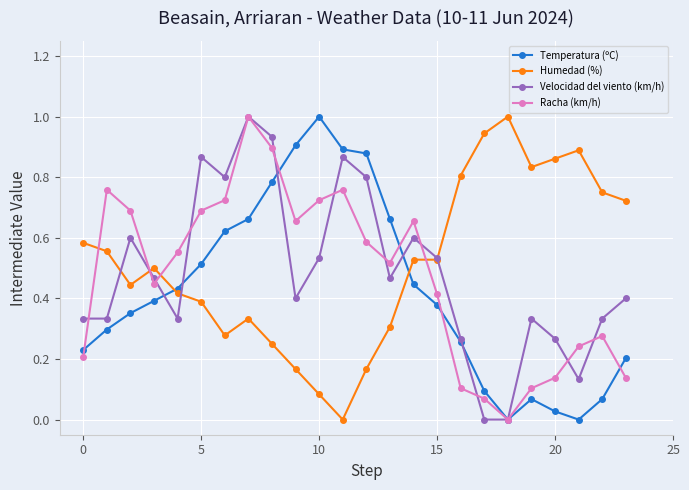

True or false: Velocidad del viento (km/h) has more than 2 points higher than both neighbors.

True